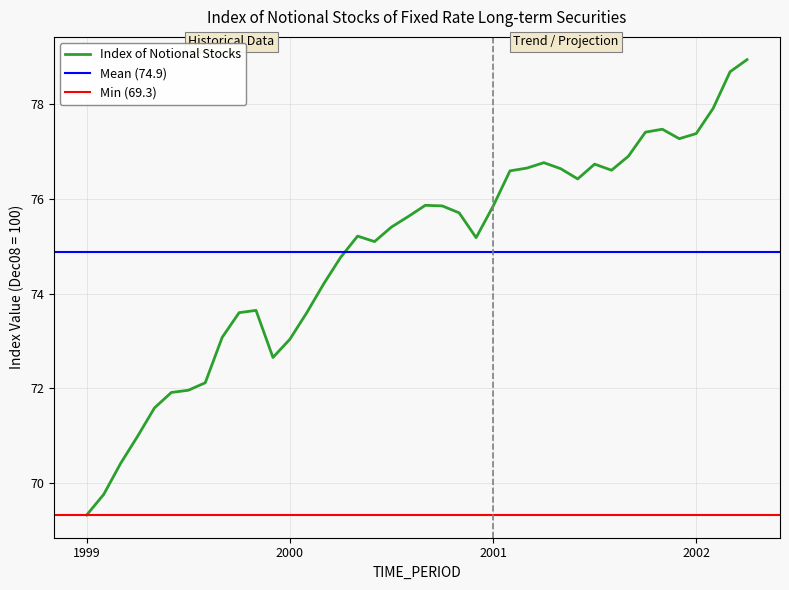

Where does the data first go above 75?

2000-05